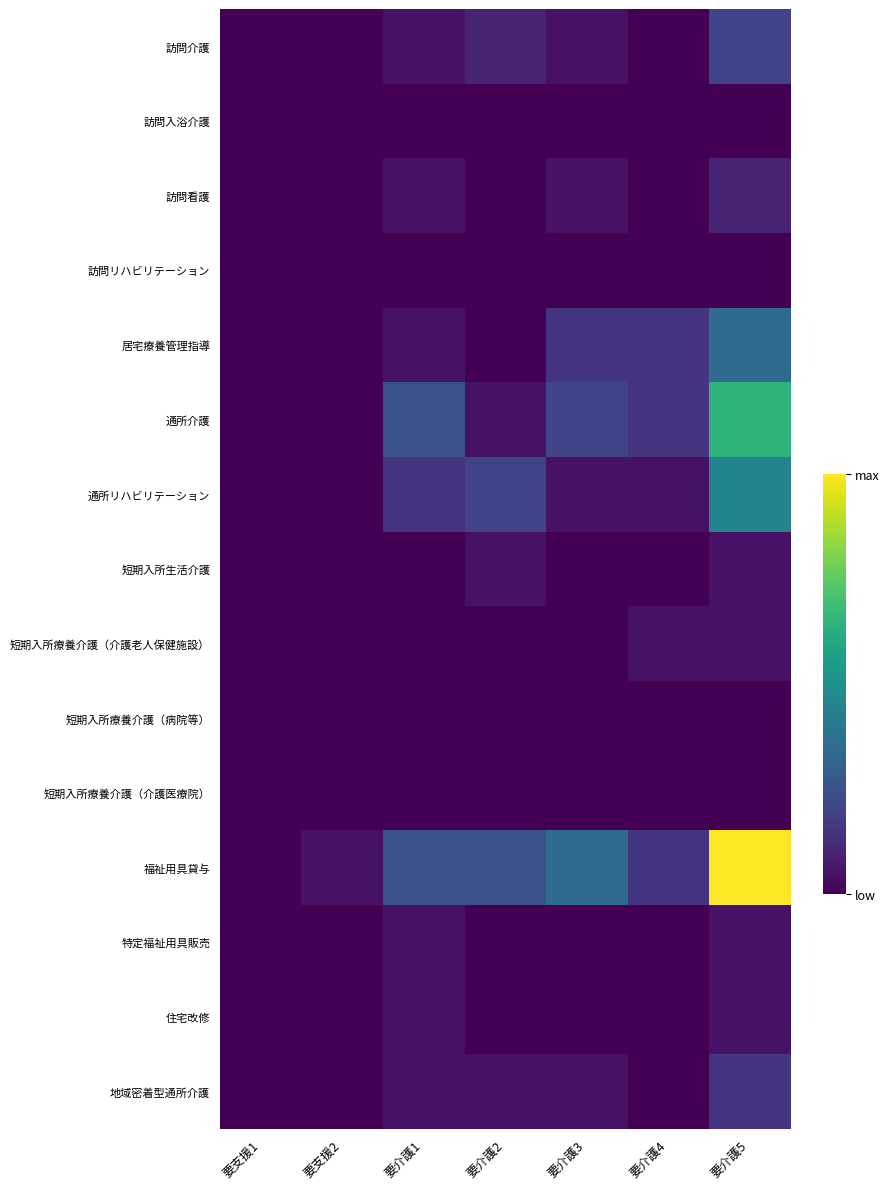

Between 要介護3 and 要支援1, which is larger?

要介護3